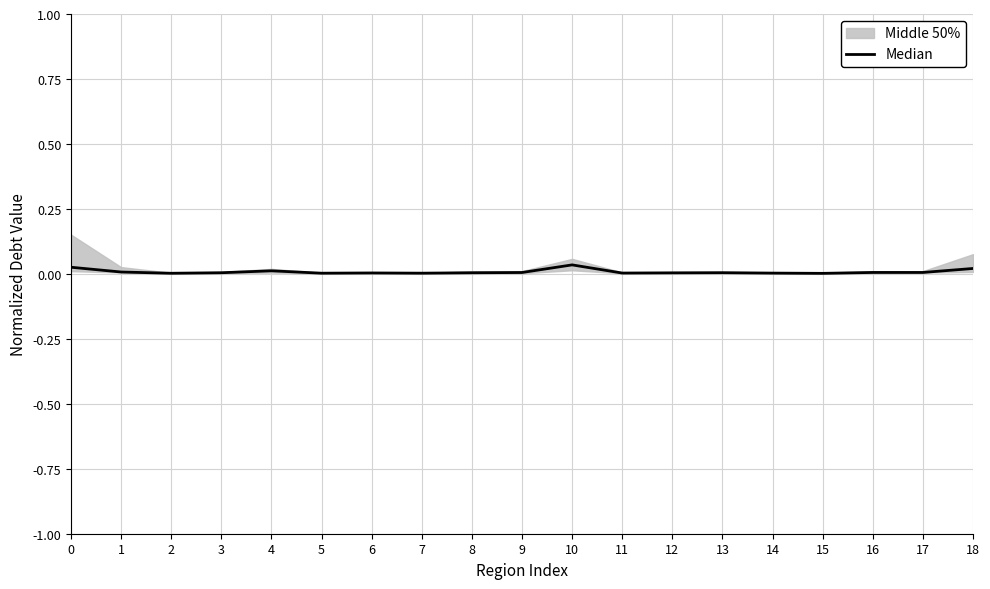

Which category has the highest value across all series?

10